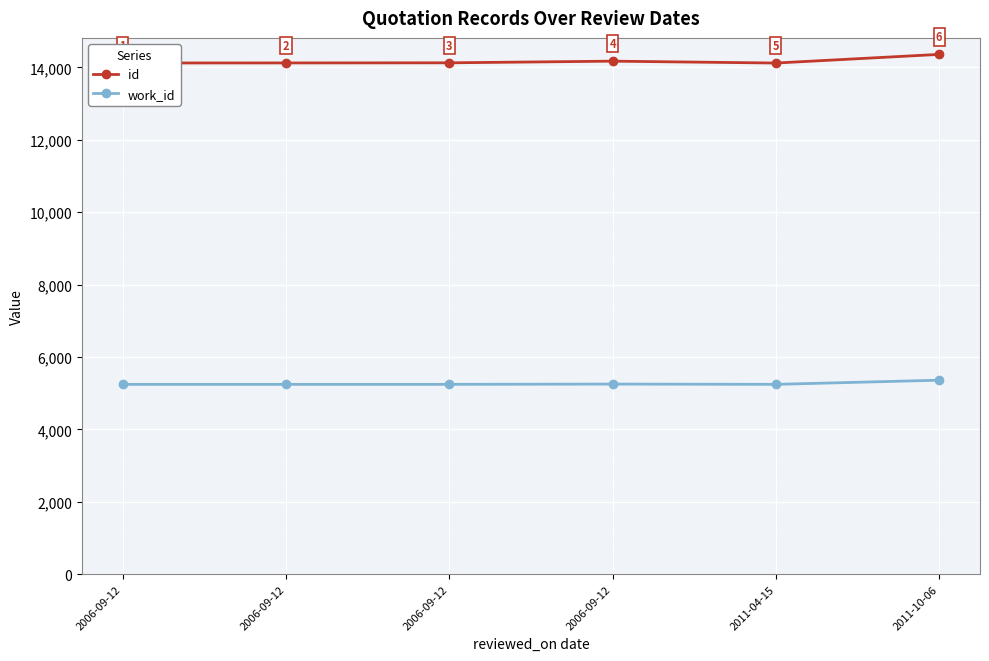

True or false: work_id and id cross at least once.

False